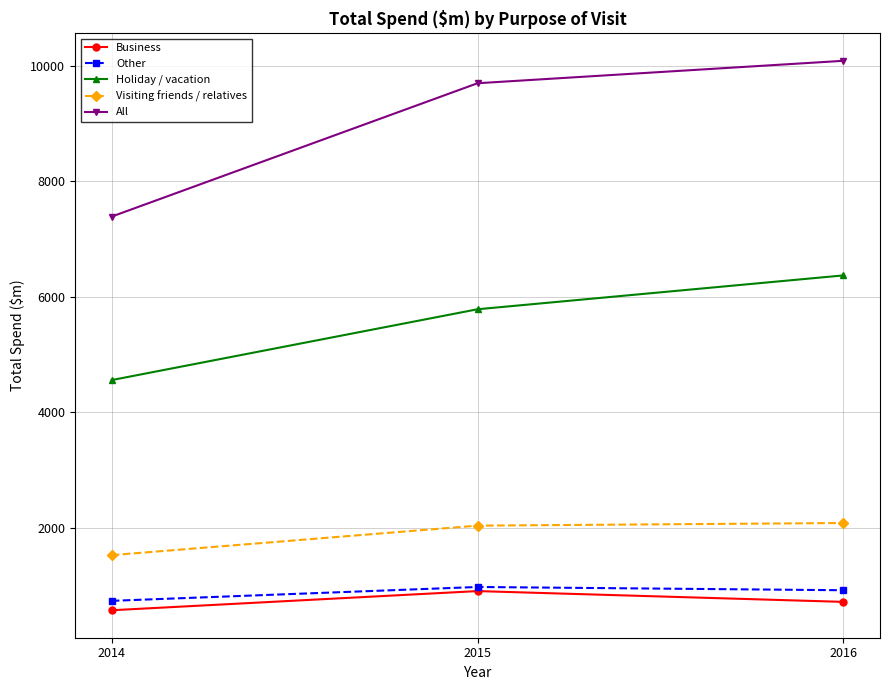

How many data points does each series have?

3